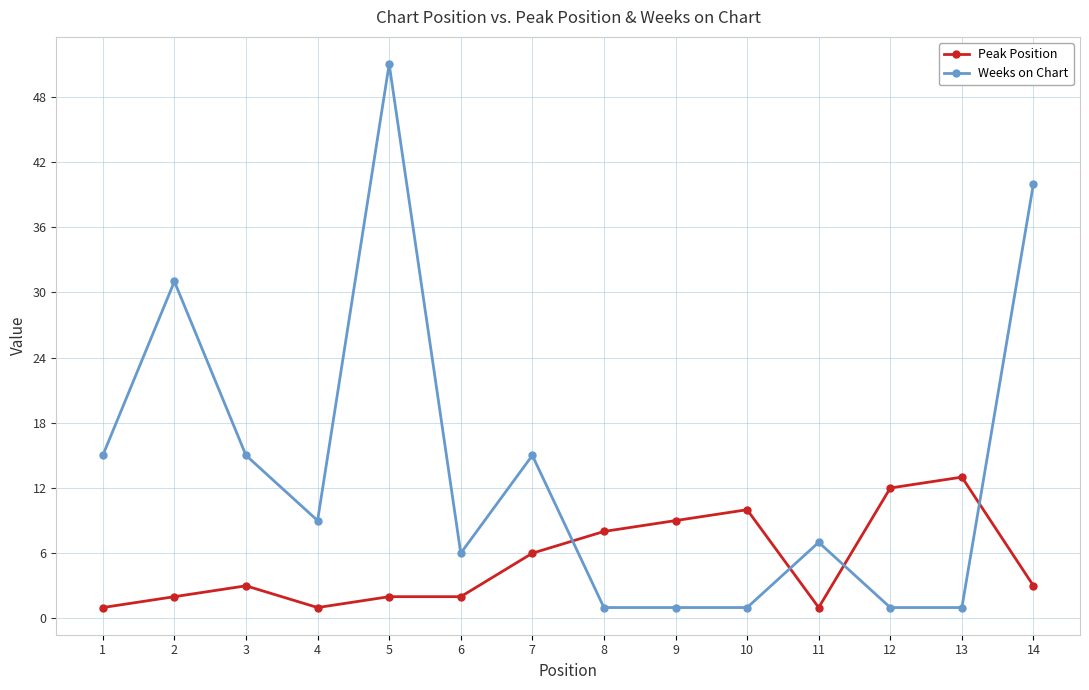

True or false: Weeks on Chart and Peak Position cross at least once.

True